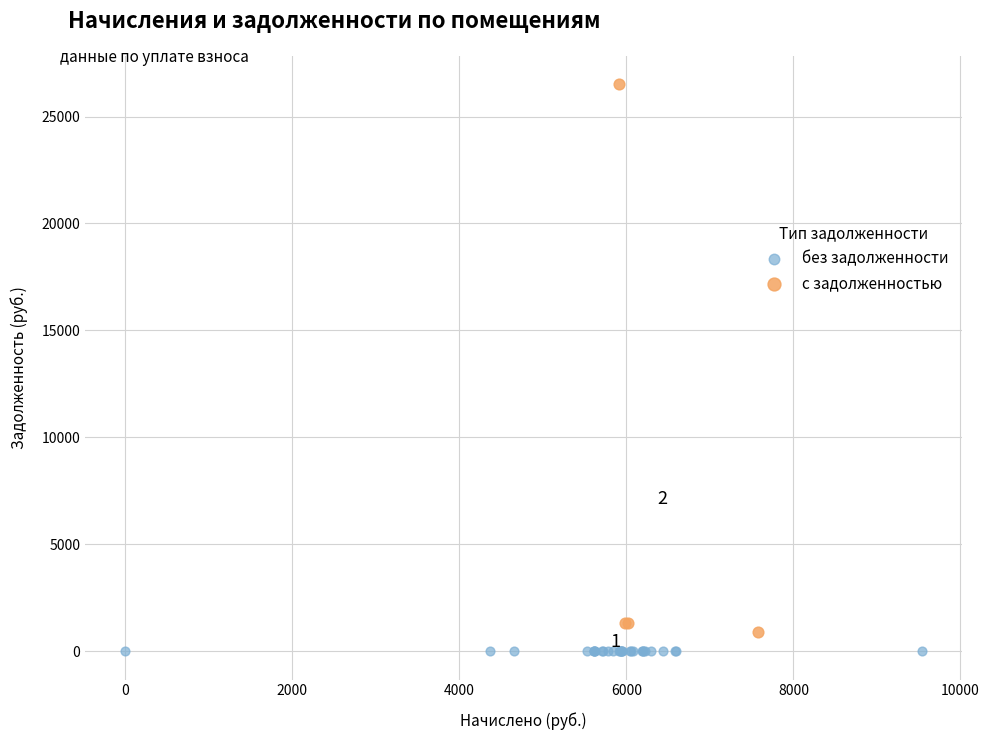

Which series contains the highest Y value?

с задолженностью